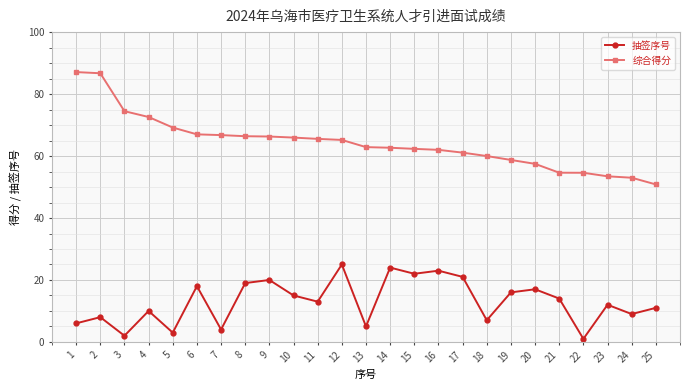

What are all the series names shown in the legend?

抽签序号, 综合得分